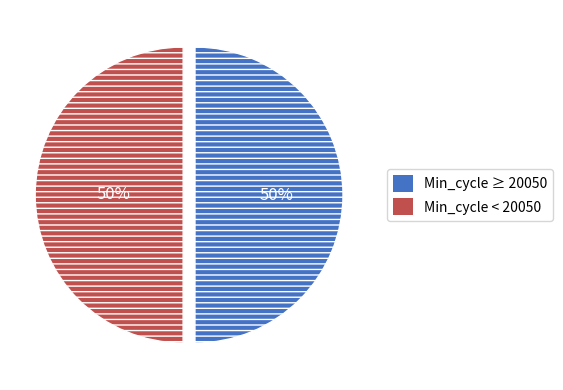

To the nearest percent, what is the average slice percentage?

50%